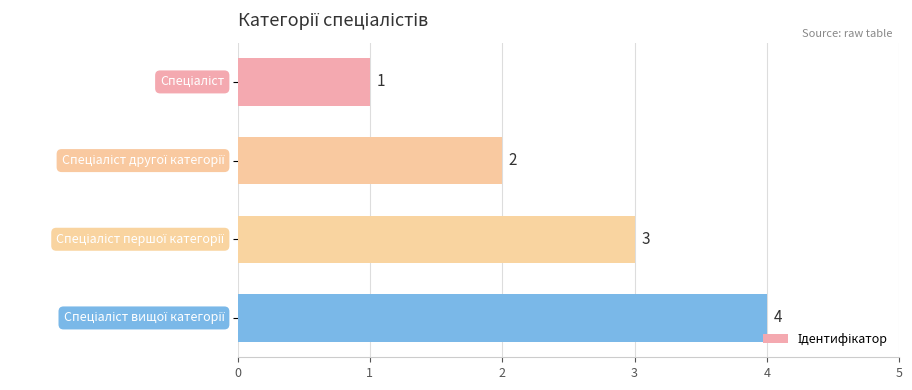

What is the sum of all values?

10